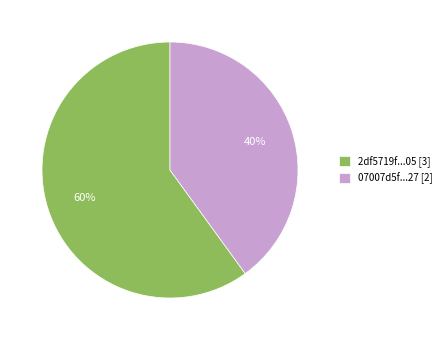

To the nearest percent, what is the average slice percentage?

50%